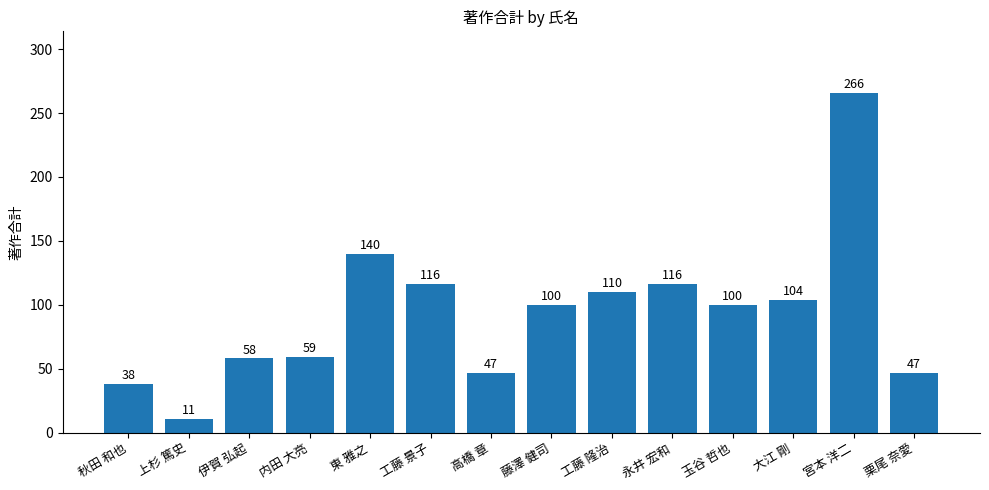

What is the label of the 8th bar from the left?

藤澤 健司